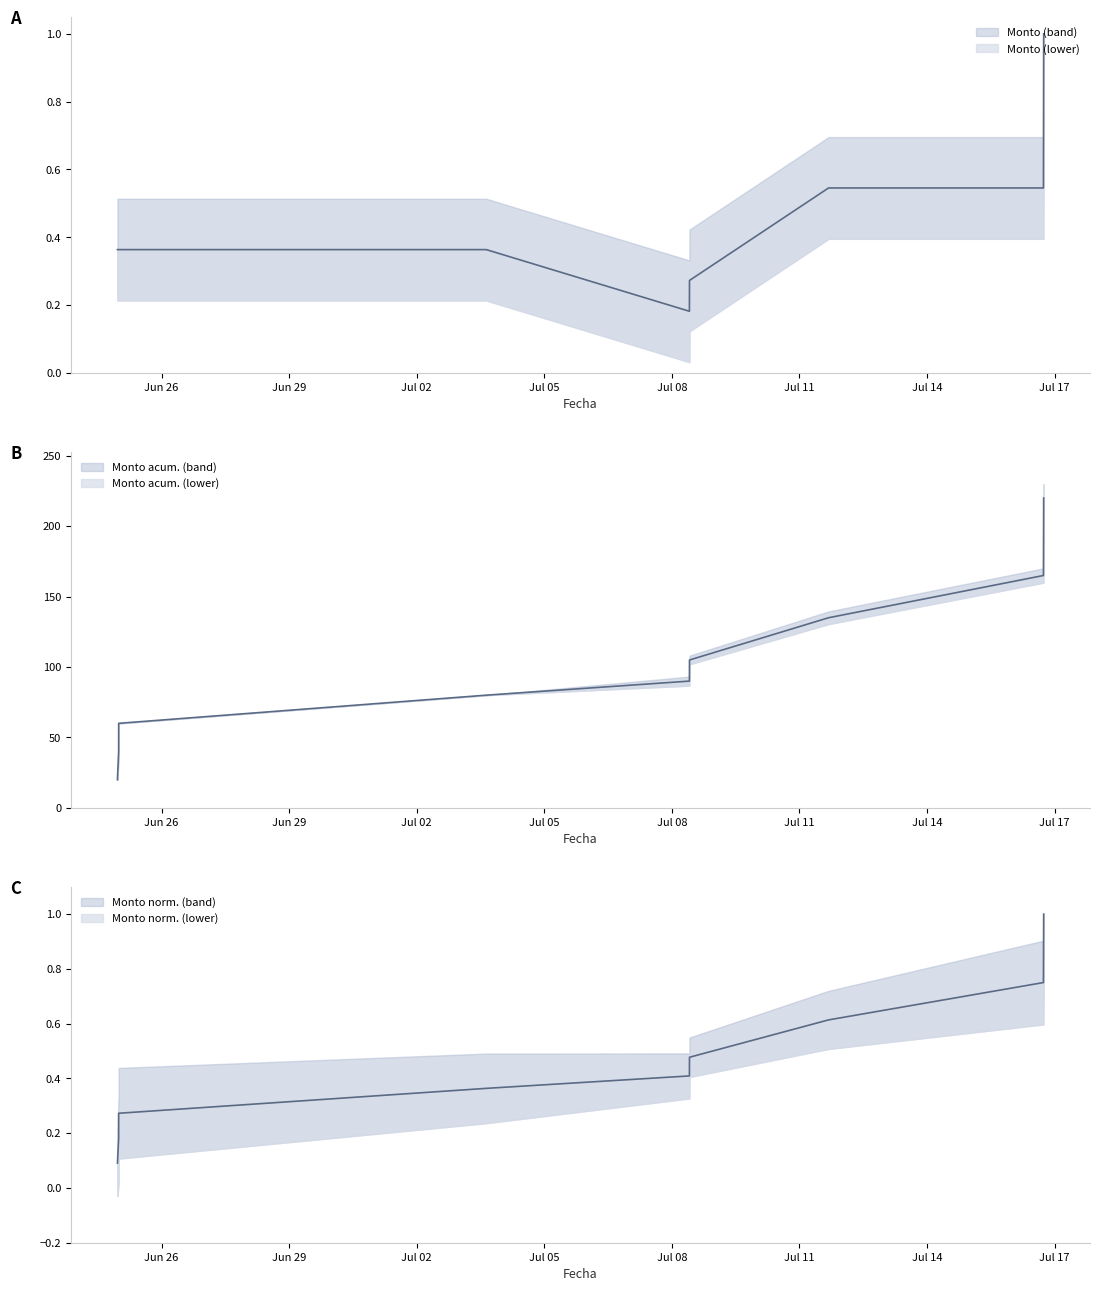

The chart shows a value of 0.9 at 2025-07-11 16:25:21. True or false?

False